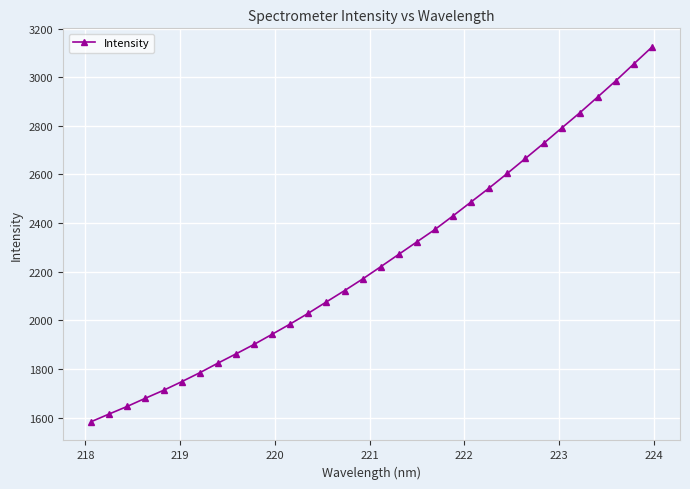

What is the sum of all values?

72047.7